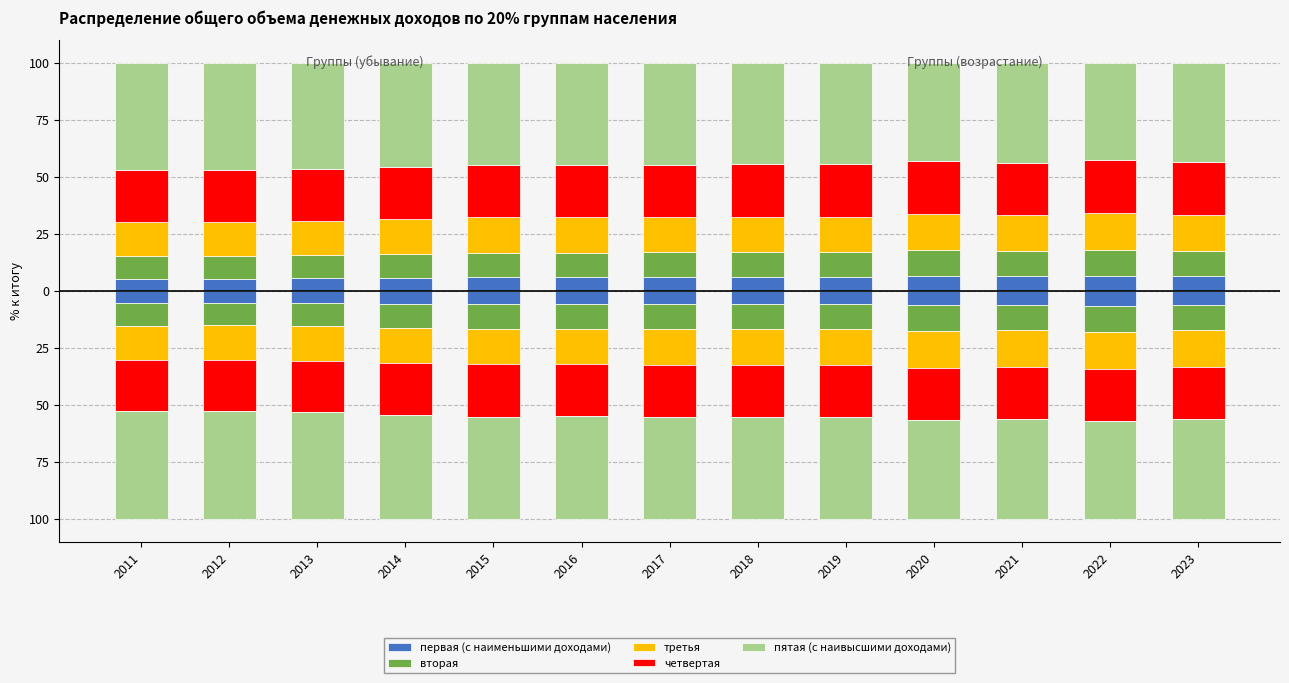

At which category is the sum across all series the highest?

2022